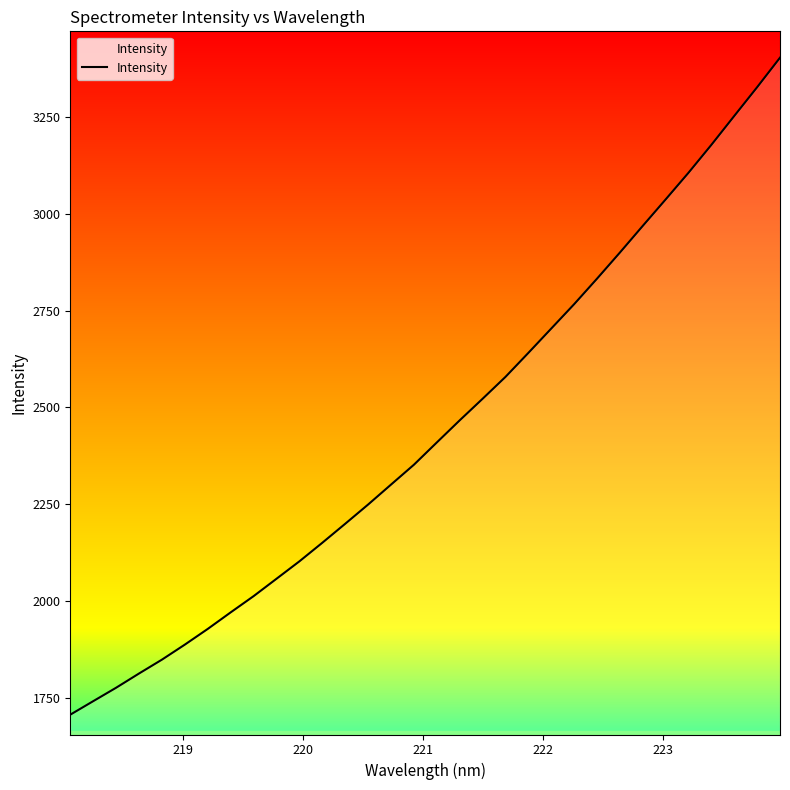

What is the maximum value shown in the chart?

3403.3